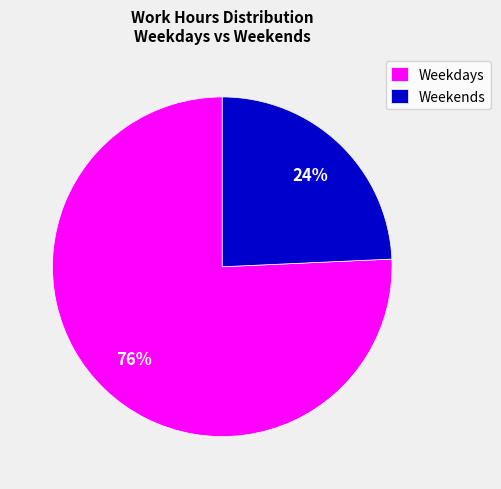

What percentage is the Weekends slice, to the nearest percent?

24%